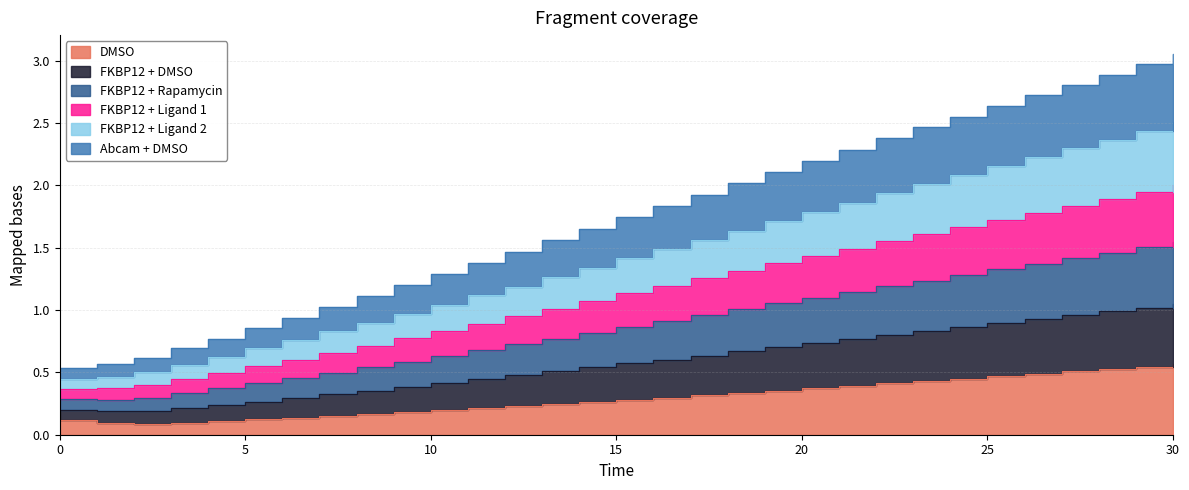

True or false: FKBP12 + Ligand 1 and DMSO cross at least once.

False